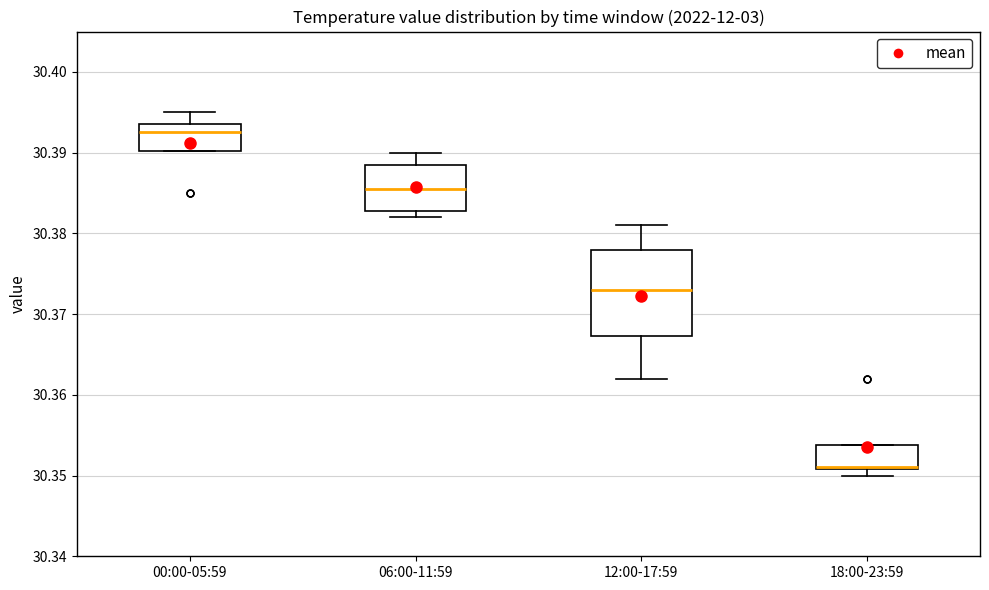

Reading left to right, read every box against the y-axis: the position of its median line, the range the box covers, and the ends of its whiskers. The values are not printed on the chart, so give them approximately, as read against the axis.

00:00-05:59: median 30.393, box 30.390 to 30.394, whiskers 30.390 to 30.395
06:00-11:59: median 30.386, box 30.383 to 30.389, whiskers 30.382 to 30.390
12:00-17:59: median 30.373, box 30.367 to 30.378, whiskers 30.362 to 30.381
18:00-23:59: median 30.351 (drawn on the box's lower edge), box 30.351 to 30.354, whiskers 30.350 to 30.354